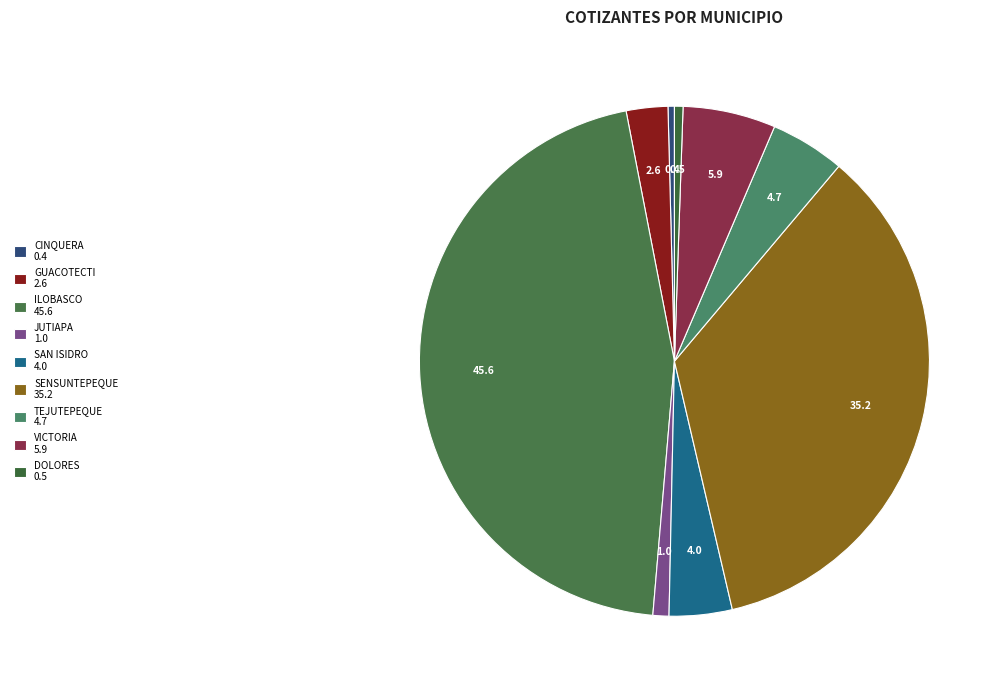

To the nearest percent, what is the combined percentage of DOLORES and JUTIAPA?

2%